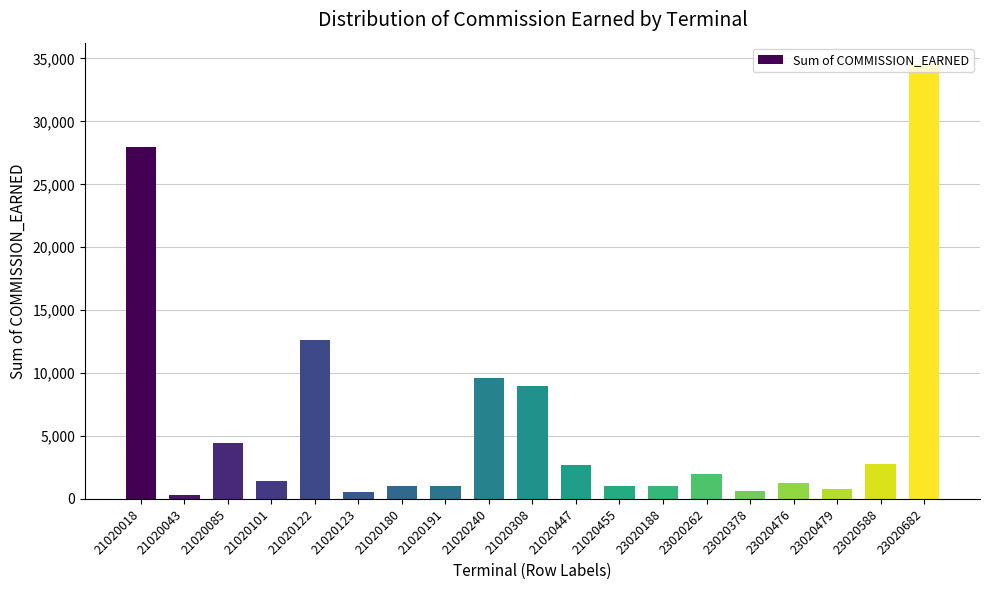

The chart shows a value of 1000 at 21020455. True or false?

True